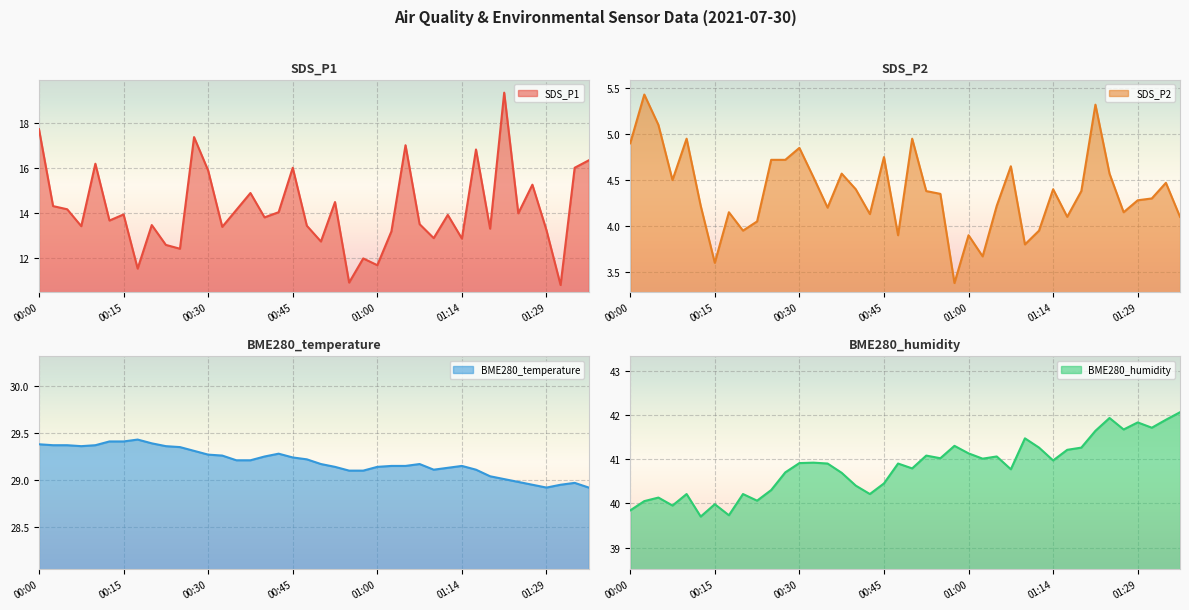

What is the maximum value shown in the chart?

42.1